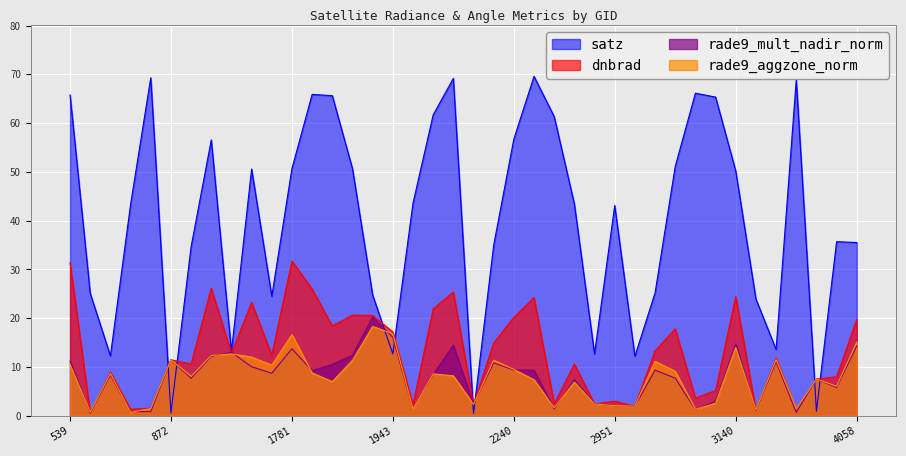

Which series changed the most between 1070 and 2204?

satz